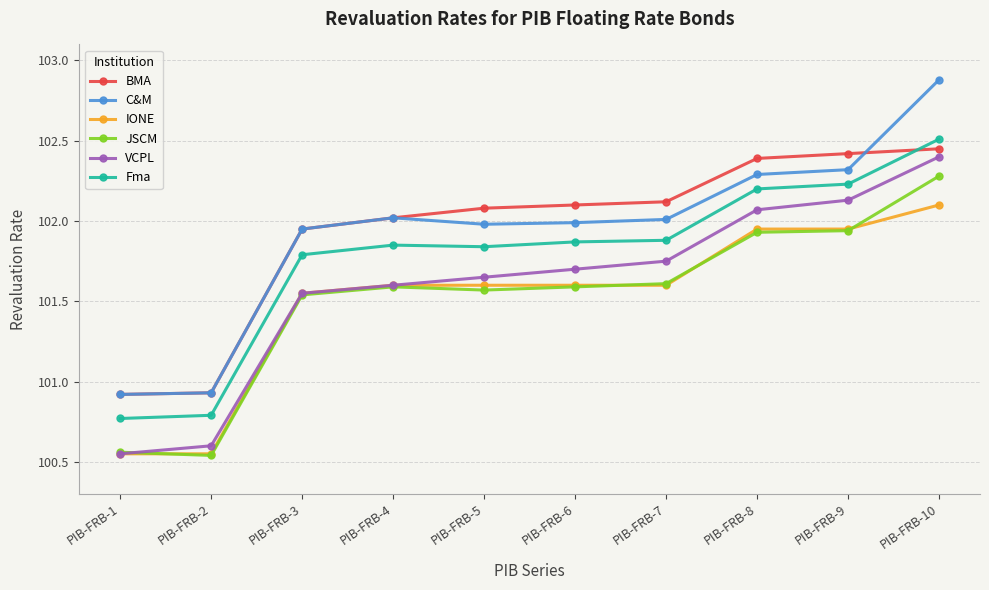

How many lines are shown in the chart?

6